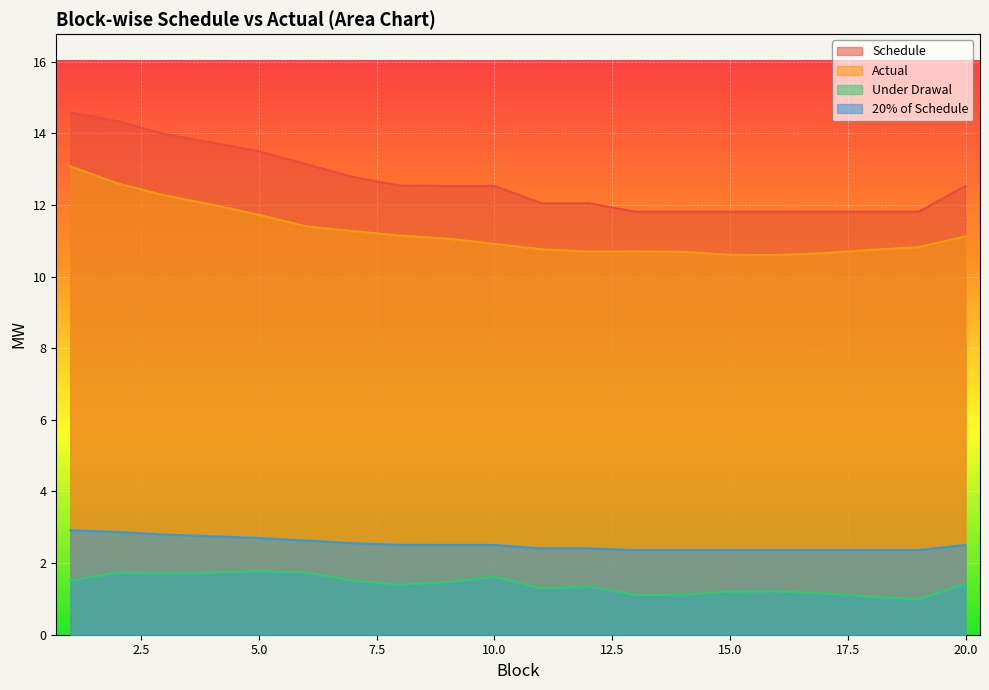

How many lines are shown in the chart?

4